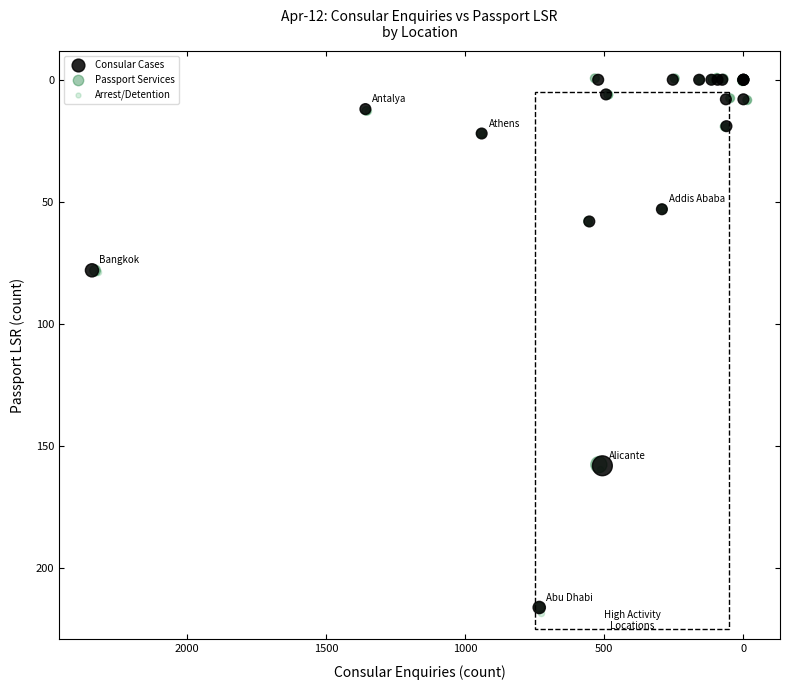

Which series has the largest Y range (max minus min)?

Arrest/Detention